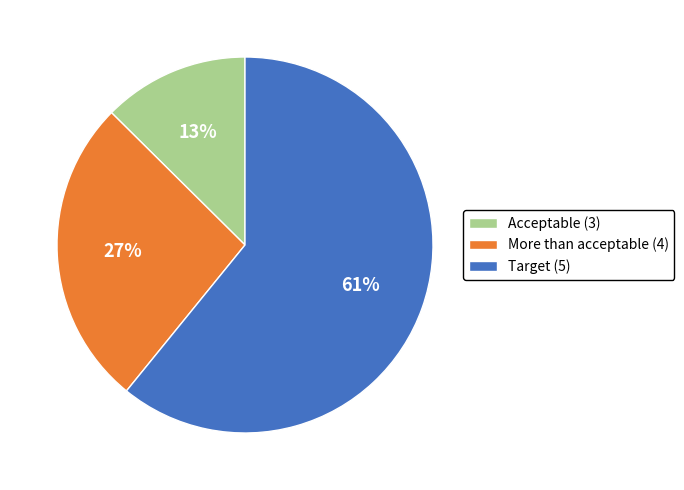

Approximately how many times larger is the value at Target (5) compared to More than acceptable (4)?

2.3